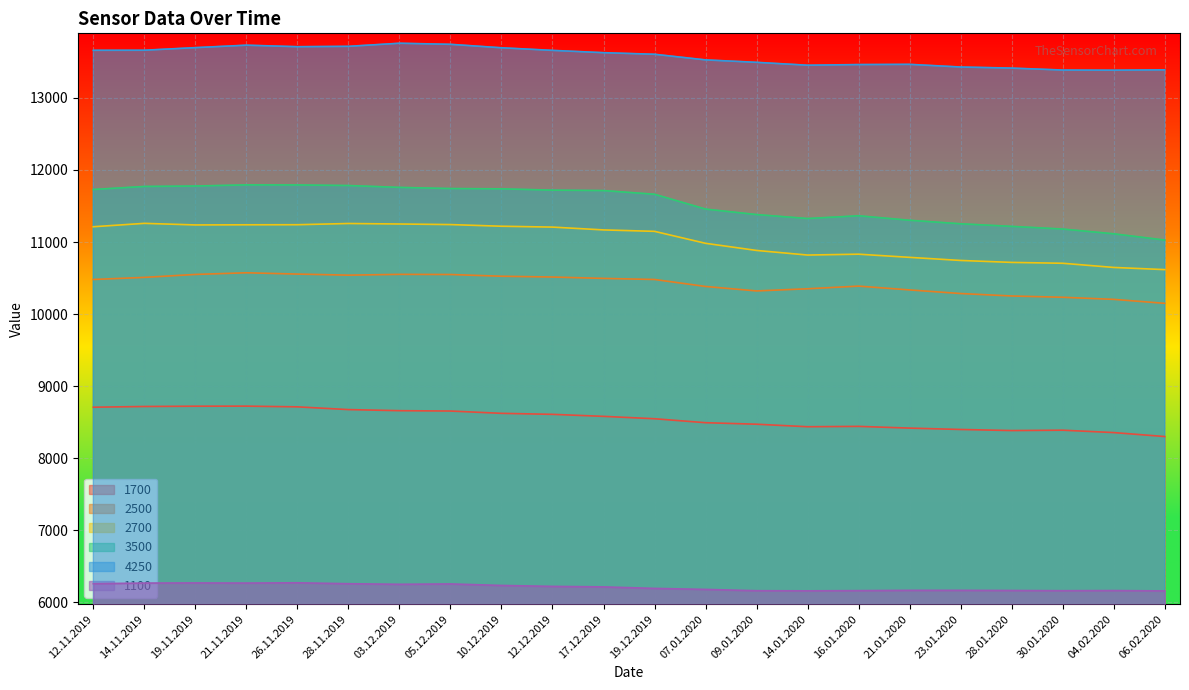

List the labels in order of 2700 value, largest first.

14.11.2019, 28.11.2019, 03.12.2019, 05.12.2019, 26.11.2019, 21.11.2019, 19.11.2019, 10.12.2019, 12.11.2019, 12.12.2019, 17.12.2019, 19.12.2019, 07.01.2020, 09.01.2020, 16.01.2020, 14.01.2020, 21.01.2020, 23.01.2020, 28.01.2020, 30.01.2020, 04.02.2020, 06.02.2020